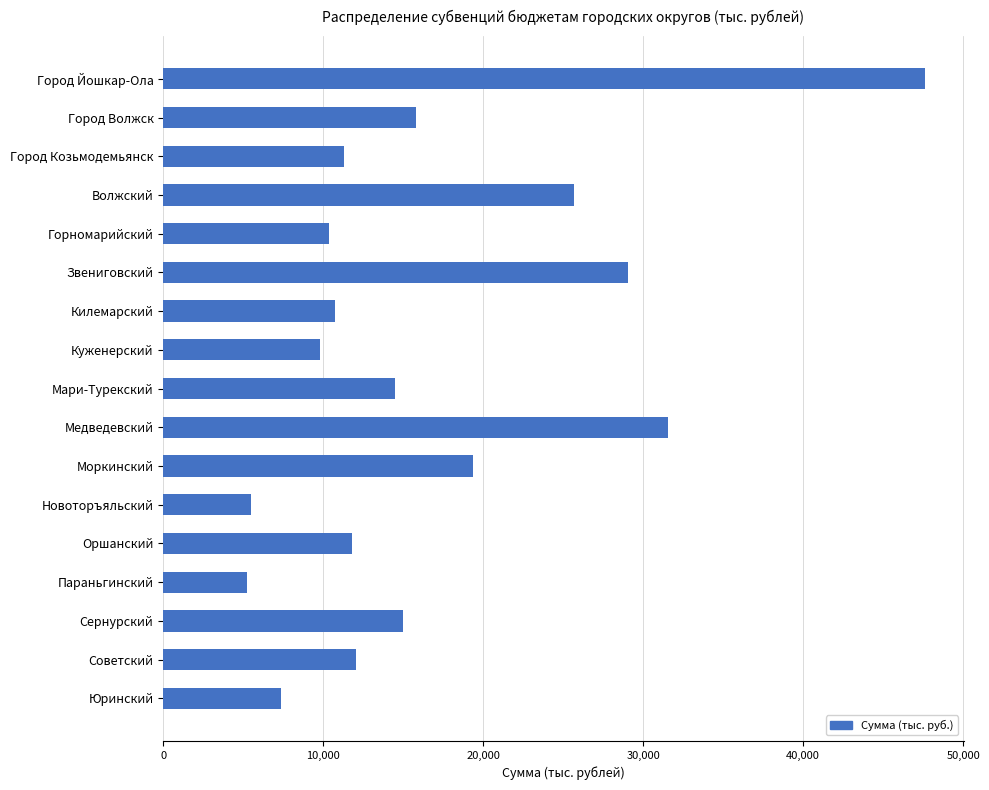

What is the value of the 14th bar from the top?

5244.4